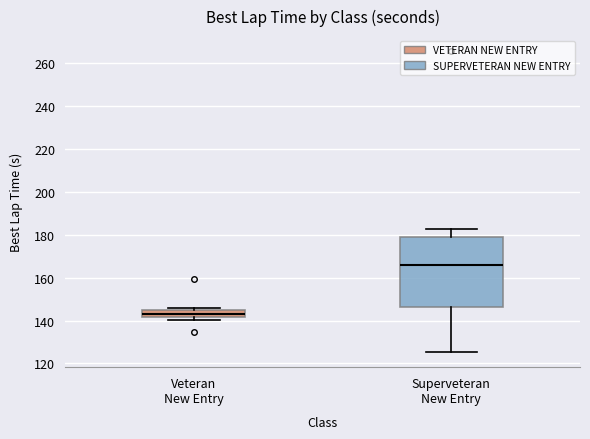

Reading left to right, transcribe this box plot: for each box, give where its median line is, the range the box spans, and where its two whiskers end, as read against the y-axis. The values are not printed on the chart, so give them approximately, as read against the axis.

Veteran New Entry: median 144 (inside the box), box 142 to 144, whiskers 140 to 146
Superveteran New Entry: median 166, box 146 to 180, whiskers 126 to 182